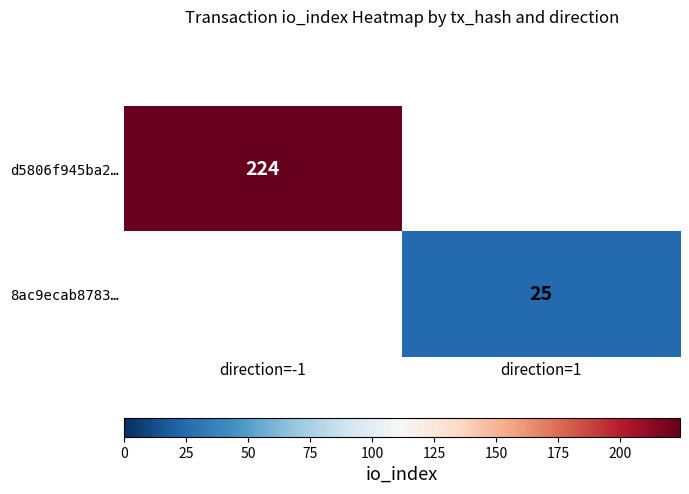

Between direction=1 and direction=-1, which is larger?

direction=-1